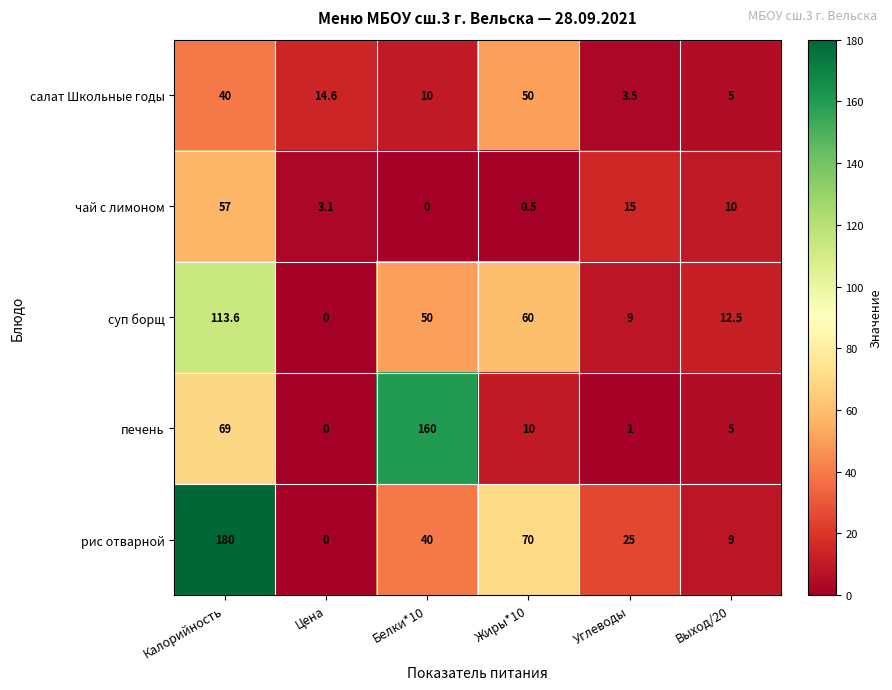

Reading left to right, extract all data points from this chart.

салат Школьные годы: Калорийность=40.0	Цена=14.6	Белки*10=10.0	Жиры*10=50.0	Углеводы=3.5	Выход/20=5.0
чай с лимоном: Калорийность=57.0	Цена=3.1	Белки*10=0.0	Жиры*10=0.5	Углеводы=15.0	Выход/20=10.0
суп борщ: Калорийность=113.6	Цена=0.0	Белки*10=50.0	Жиры*10=60.0	Углеводы=9.0	Выход/20=12.5
печень: Калорийность=69.0	Цена=0.0	Белки*10=160.0	Жиры*10=10.0	Углеводы=1.0	Выход/20=5.0
рис отварной: Калорийность=180.0	Цена=0.0	Белки*10=40.0	Жиры*10=70.0	Углеводы=25.0	Выход/20=9.0